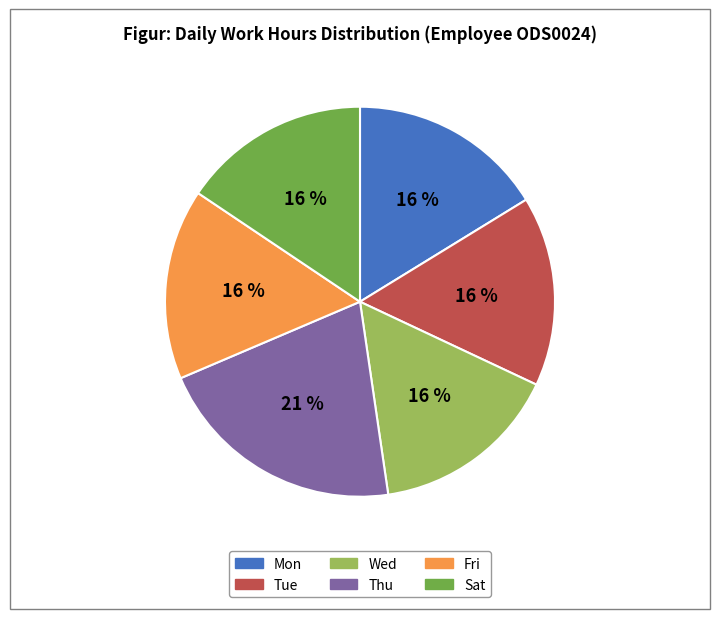

To the nearest percent, what is the difference between the largest and smallest slice percentages?

5%